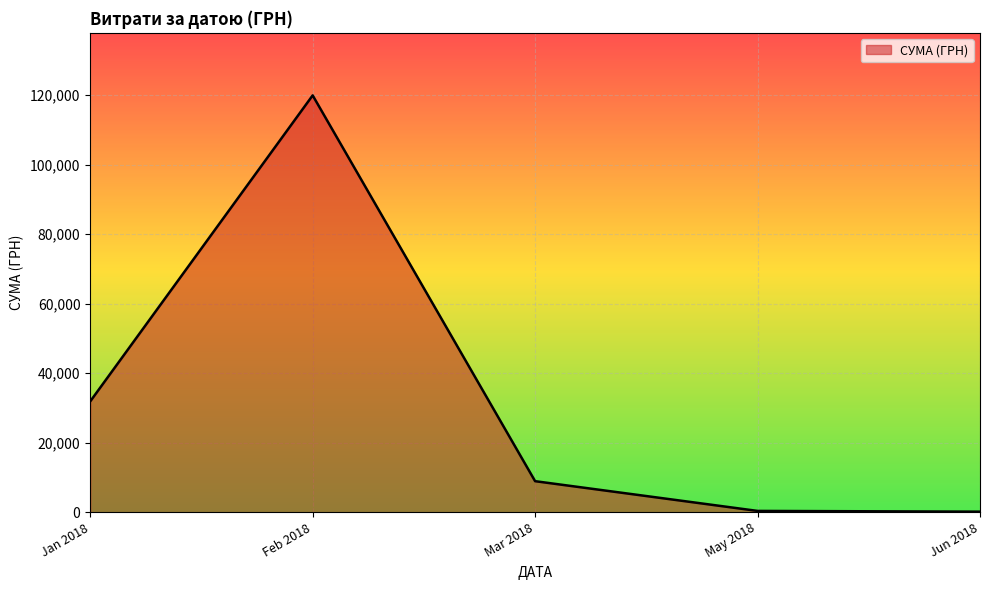

What is the sum of all values?

161391.6